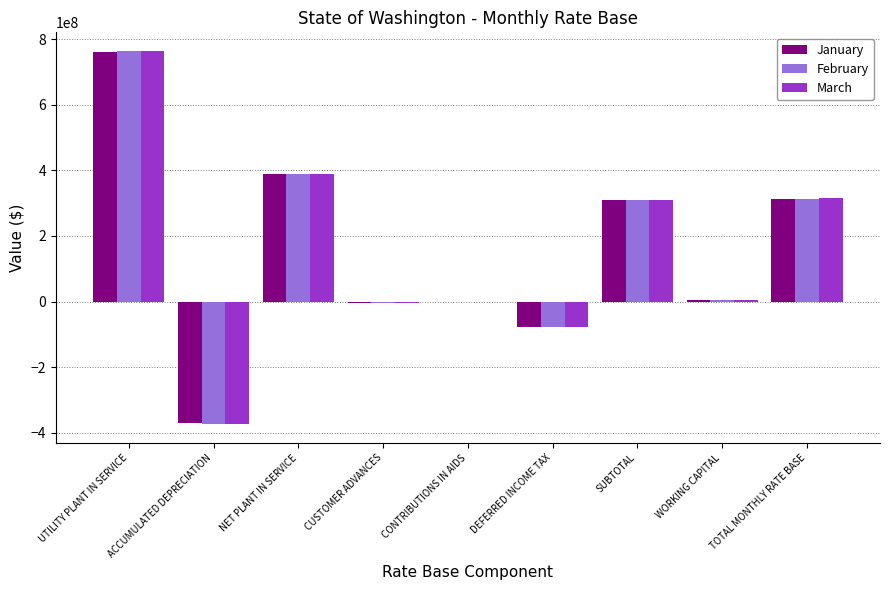

What is the difference between the February values at DEFERRED INCOME TAX and UTILITY PLANT IN SERVICE?

839030398